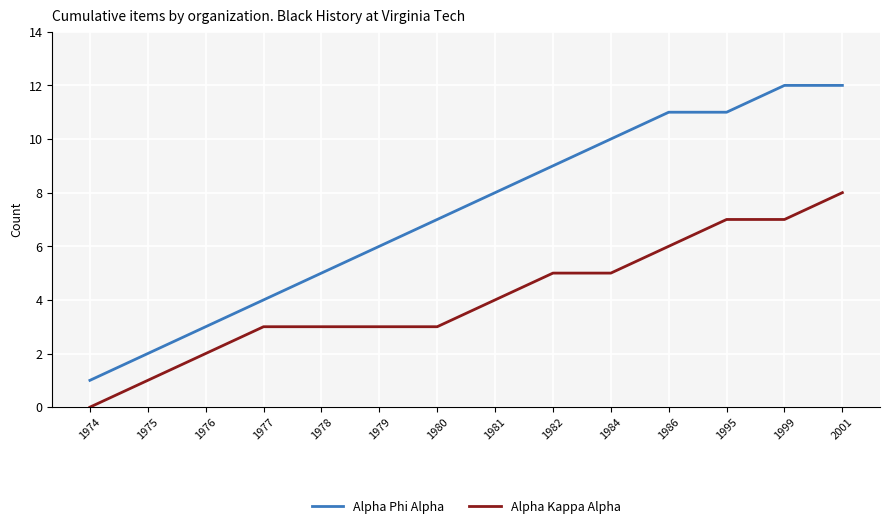

What is the total value across all series at 1978?

8